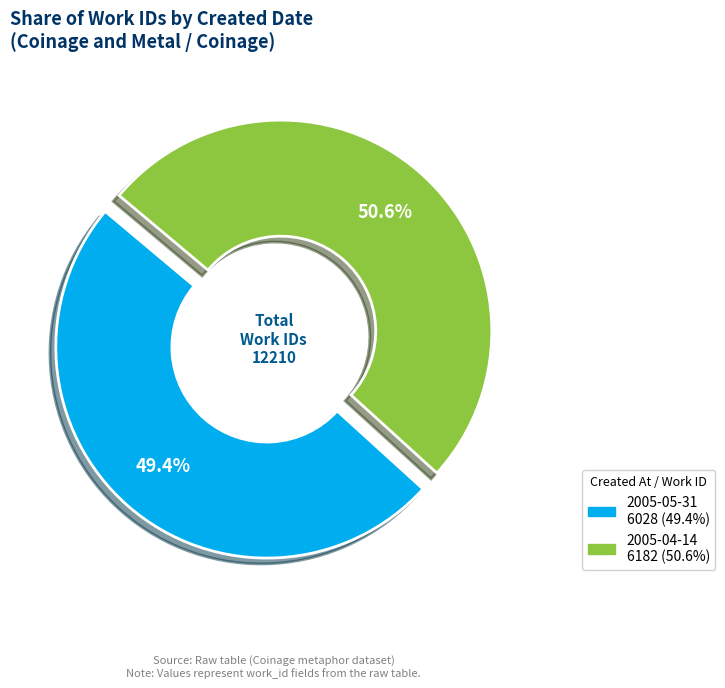

How much of the chart is everything except 2005-05-31?

50.6%